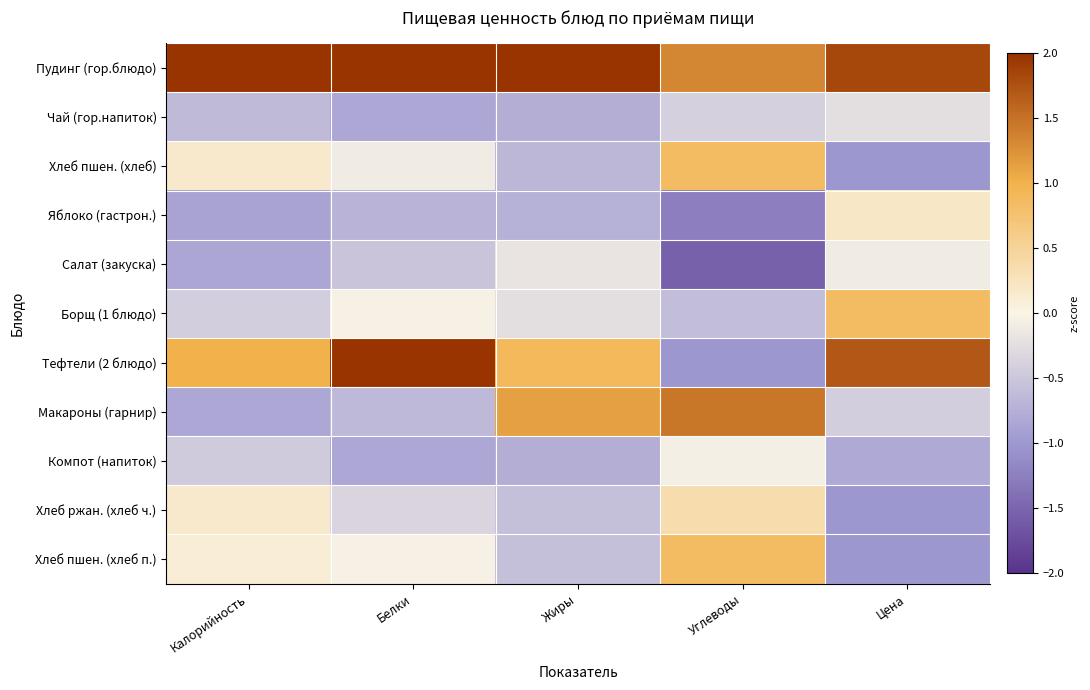

Which has a higher value, Белки or Калорийность?

Калорийность